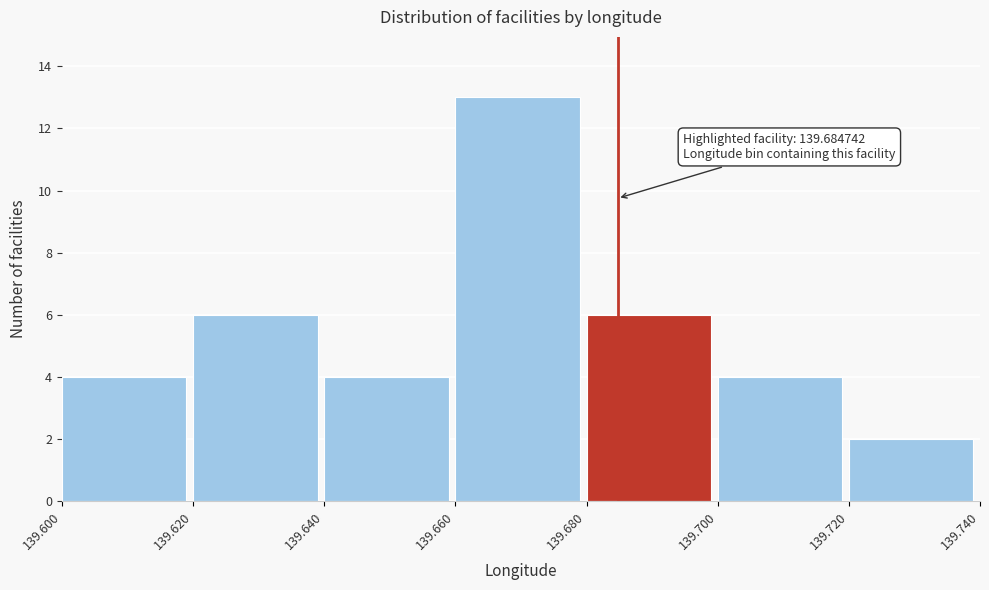

Which range on the x-axis has the tallest bar?

139.660 to 139.680